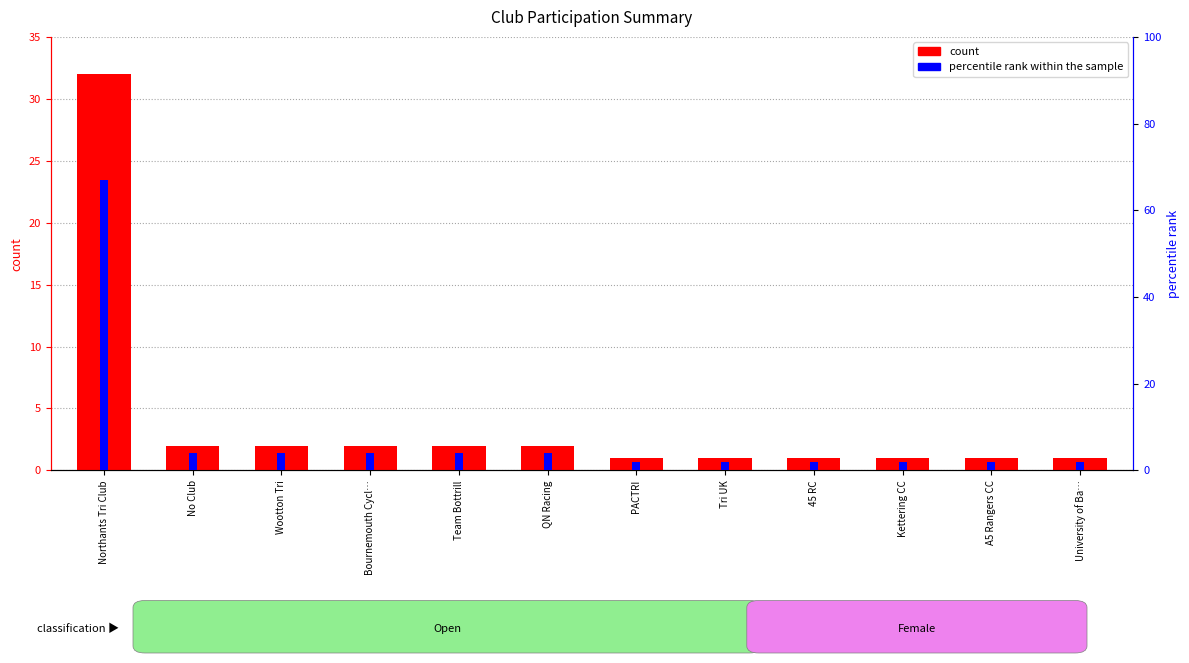

How many values in the count series are below 2?

6